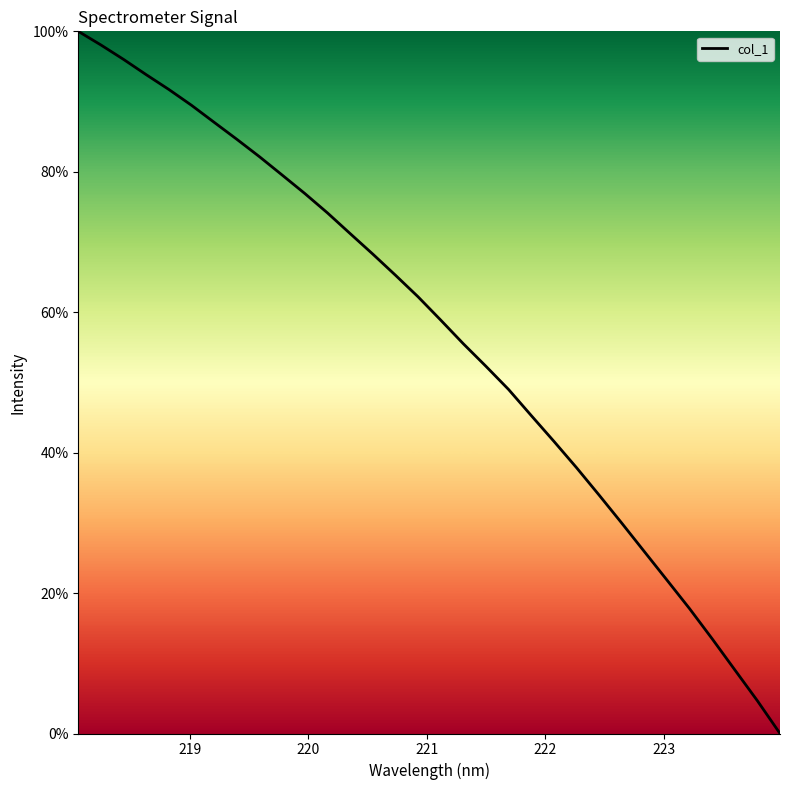

What is the difference between the maximum and minimum values?

100.0